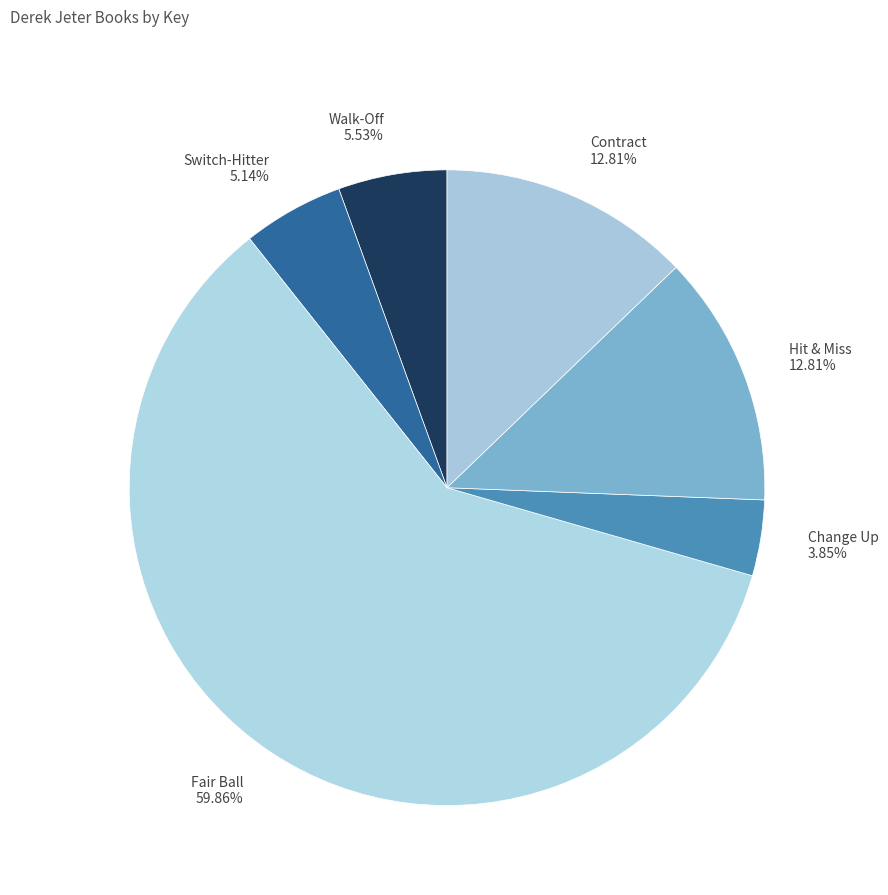

True or false: Hit & Miss accounts for 13% of the total.

True